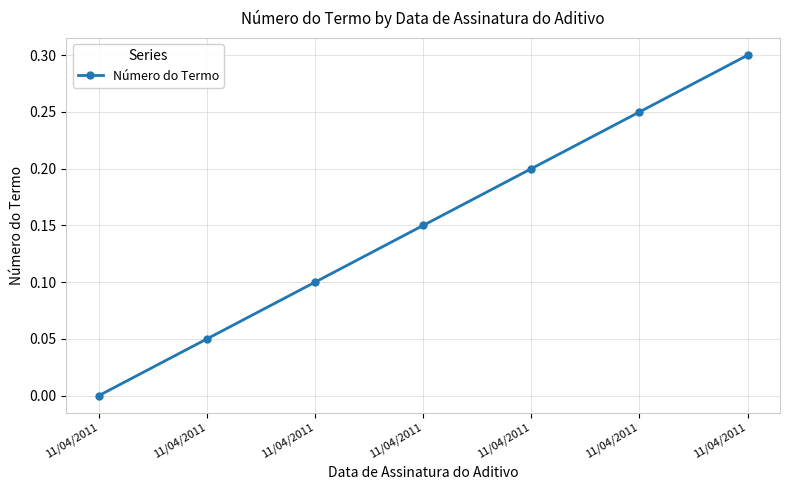

How many values are between 0 and 1?

7